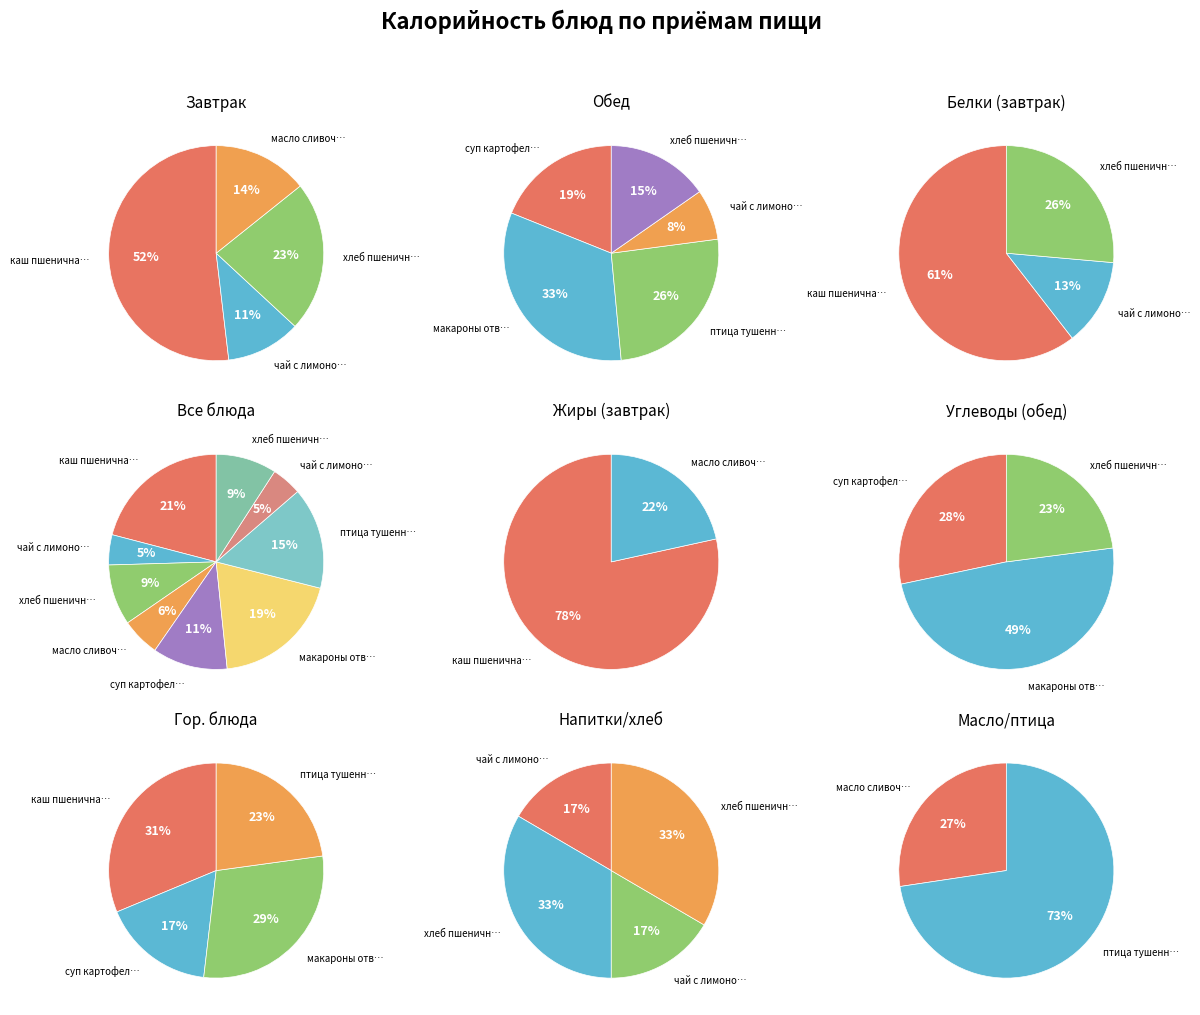

To the nearest percent, what is the difference between the largest and smallest slice percentages?

16%